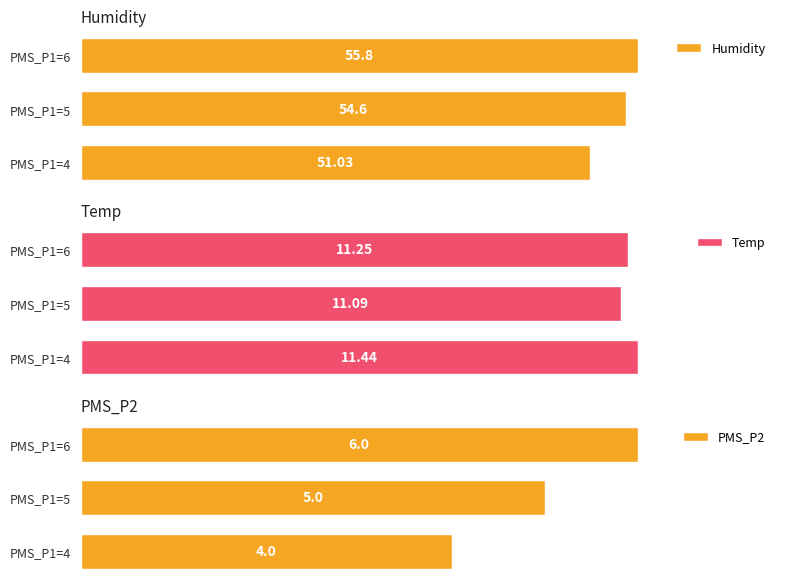

What is the difference between the second highest and minimum values in the PMS_P2 series?

1.0